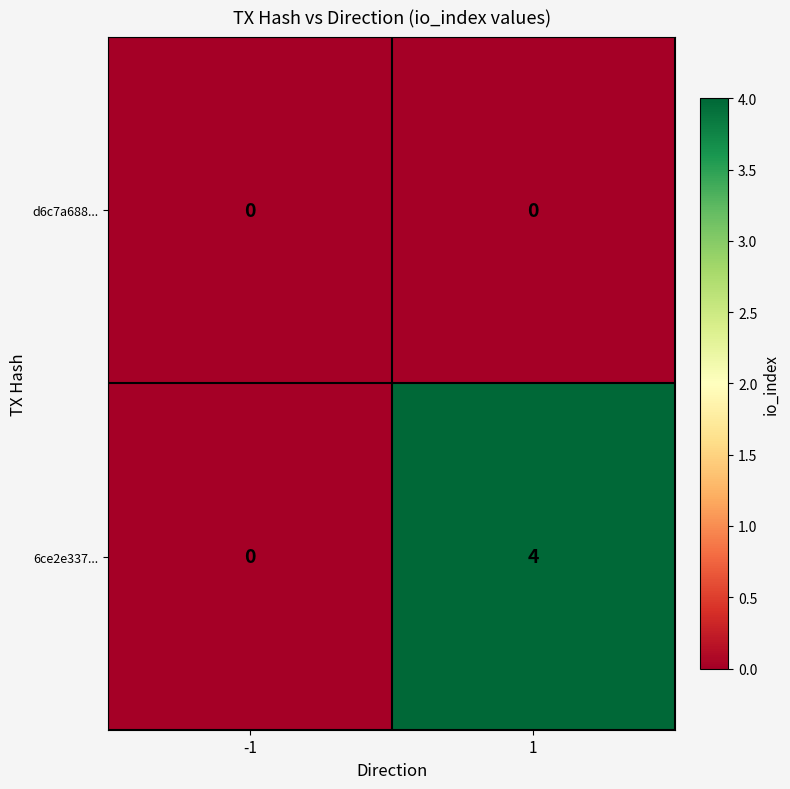

Reading left to right, what are all the values shown in this chart?

d6c7a688...: 0	0
6ce2e337...: 0	4